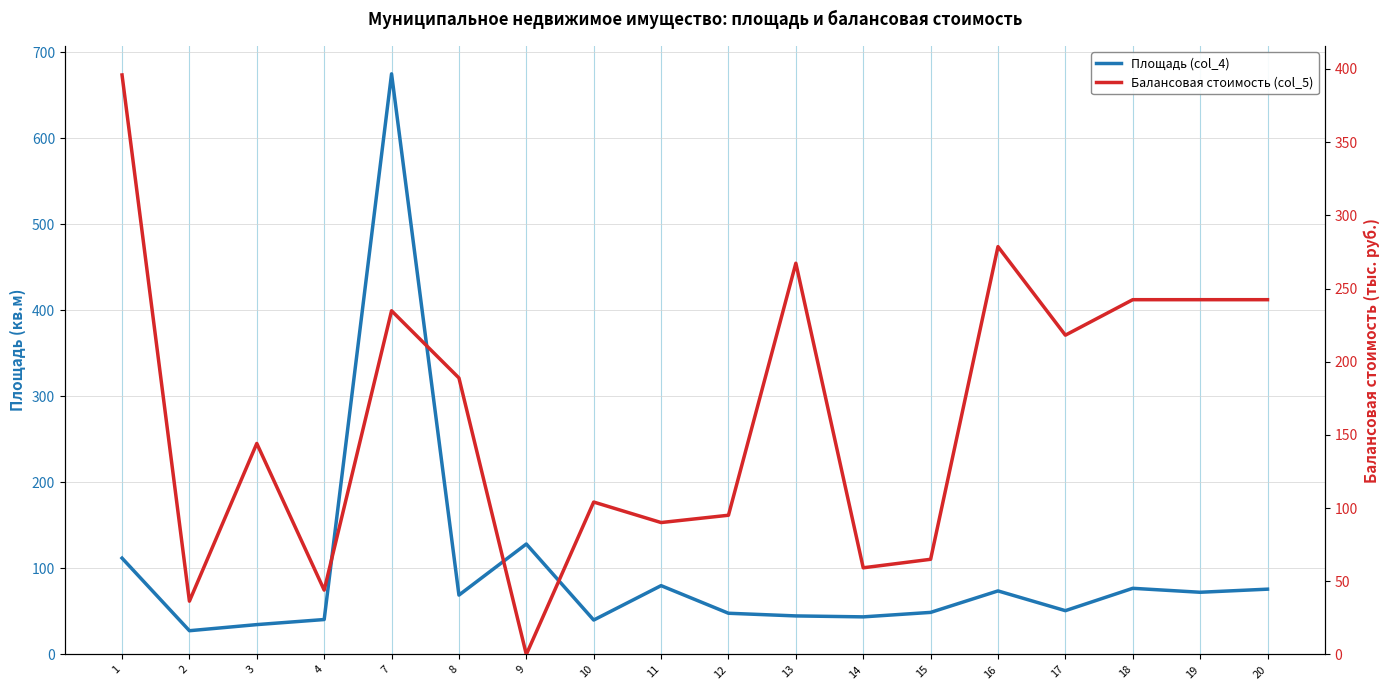

At how many categories does at least one series exceed 280?

2